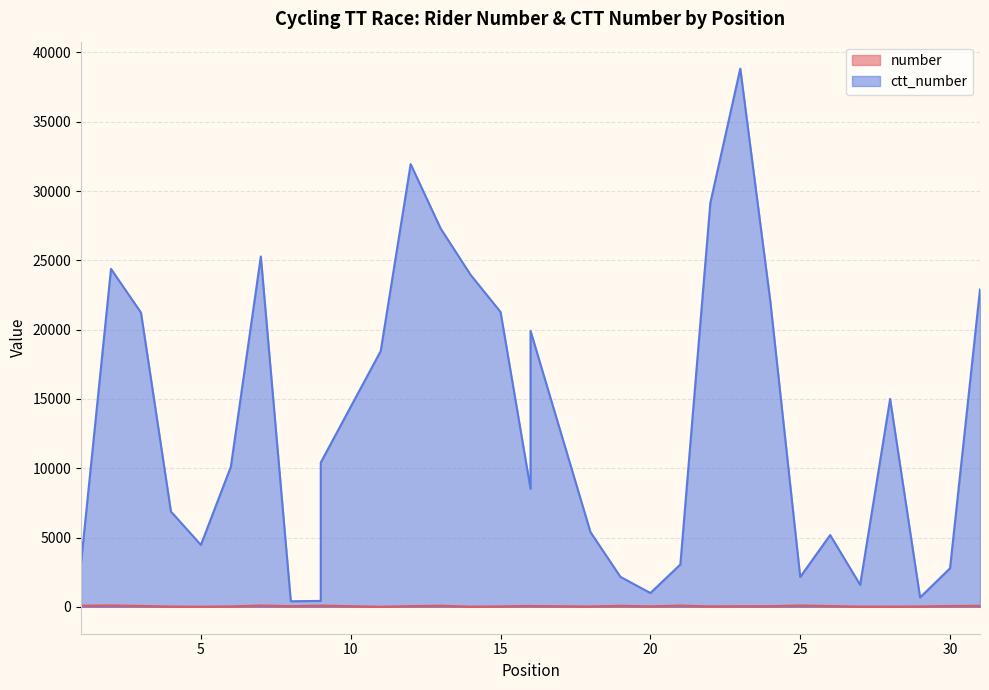

What is the value of the ctt_number point at the 5th from the left?

4466